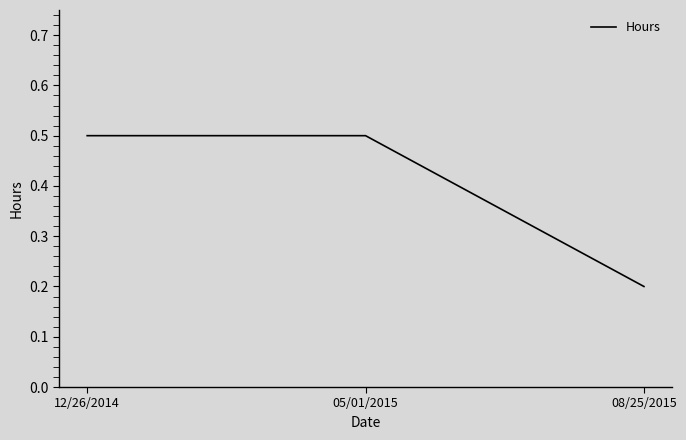

Reading right to left, what are all the values shown in this chart?

08/25/2015=0.2	05/01/2015=0.5	12/26/2014=0.5